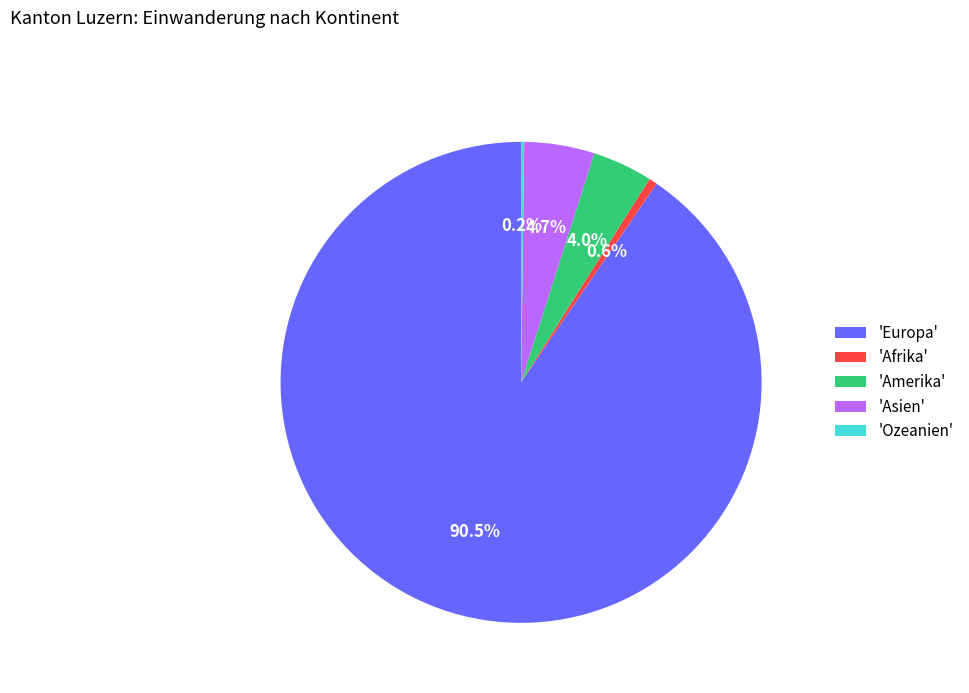

Do 'Afrika' and 'Europa' together represent more than half of the pie?

Yes